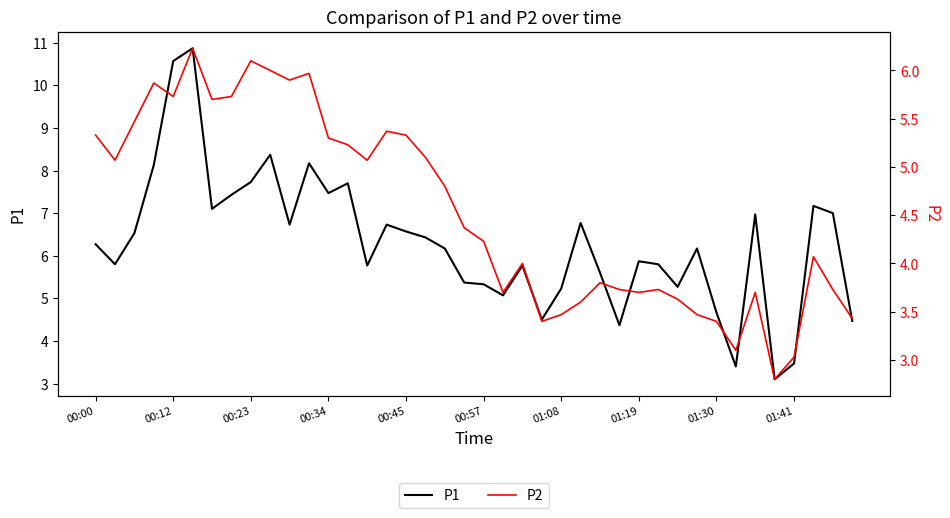

Does the chart have visible grid lines?

No